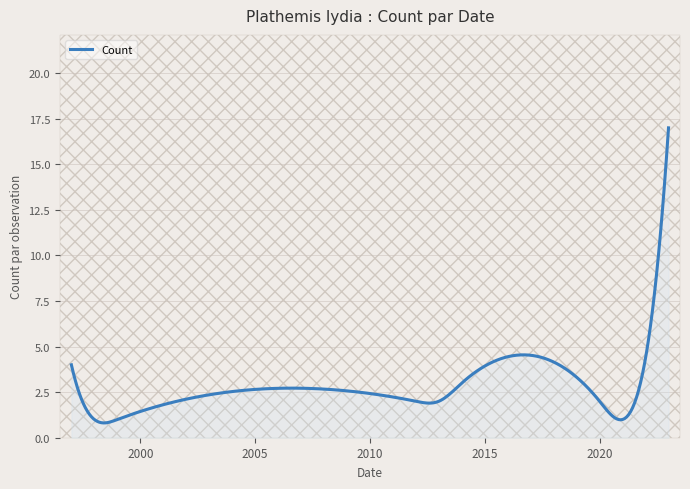

How many lines are shown in the chart?

1